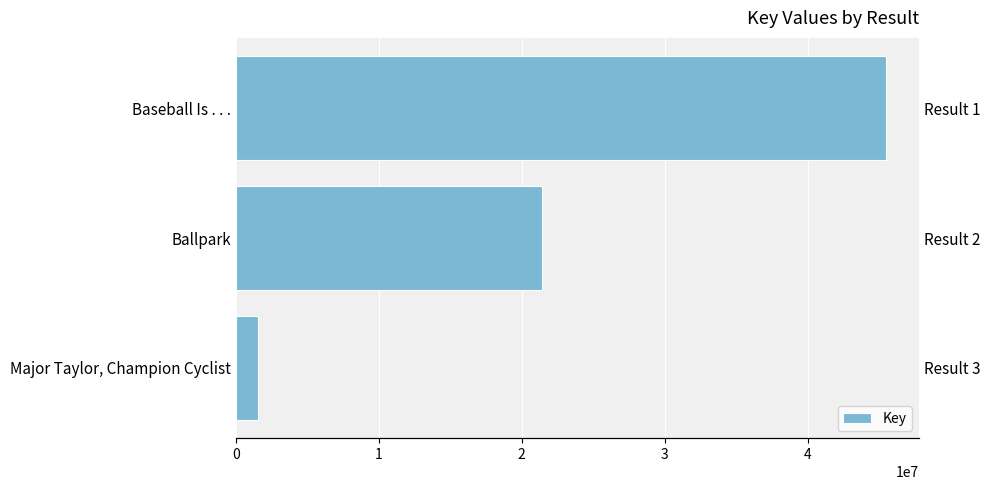

What is the sum of all values?

68475514